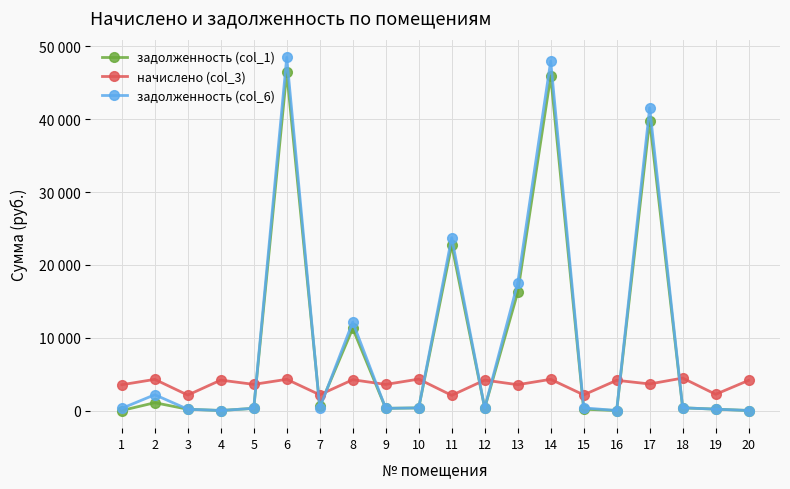

The задолженность (col_6) series shows 61.8 at 1. True or false?

False